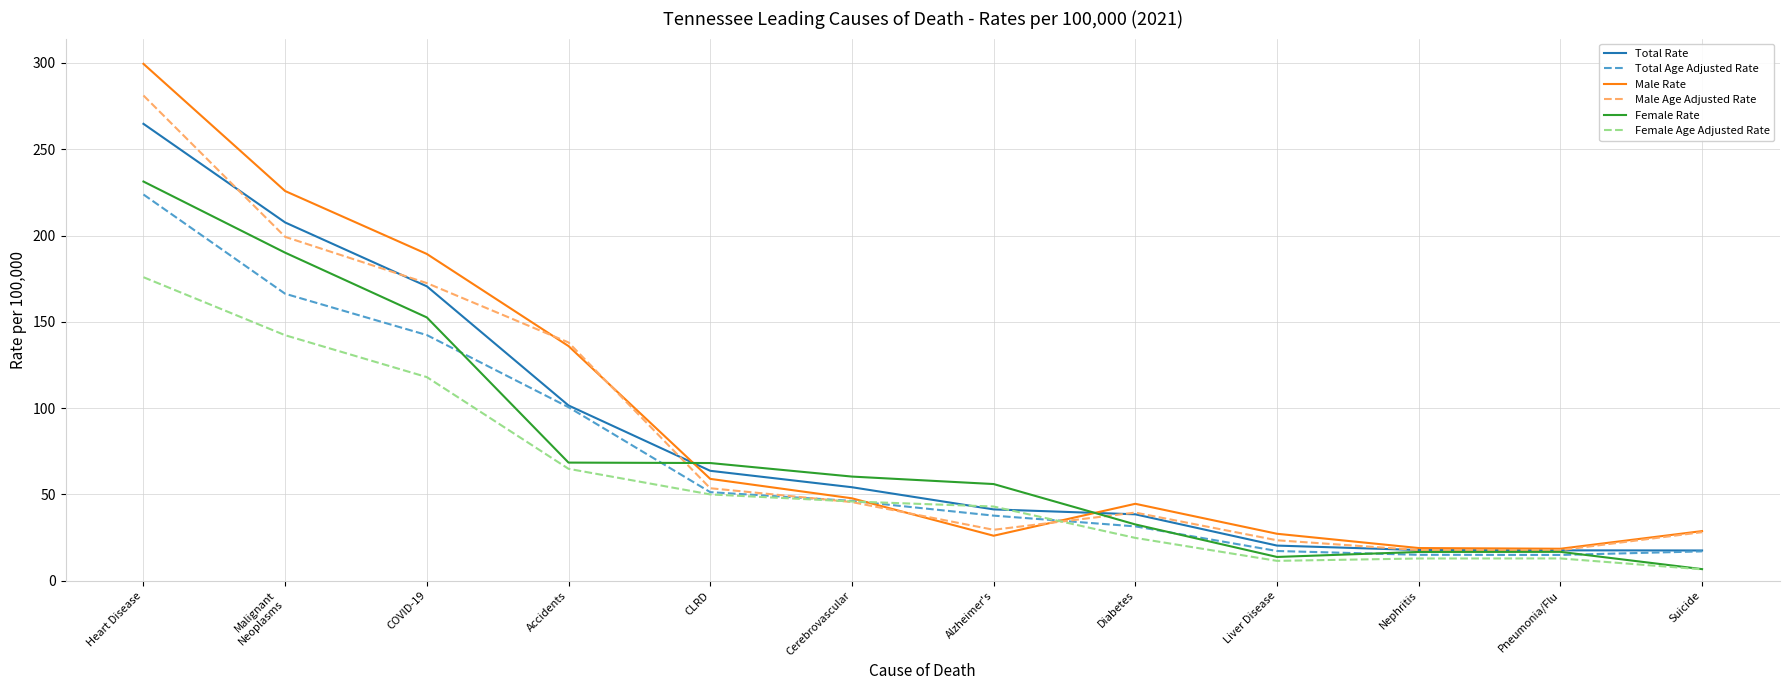

Between which two adjacent categories do Female Rate and Total Rate first intersect?

Accidents and CLRD